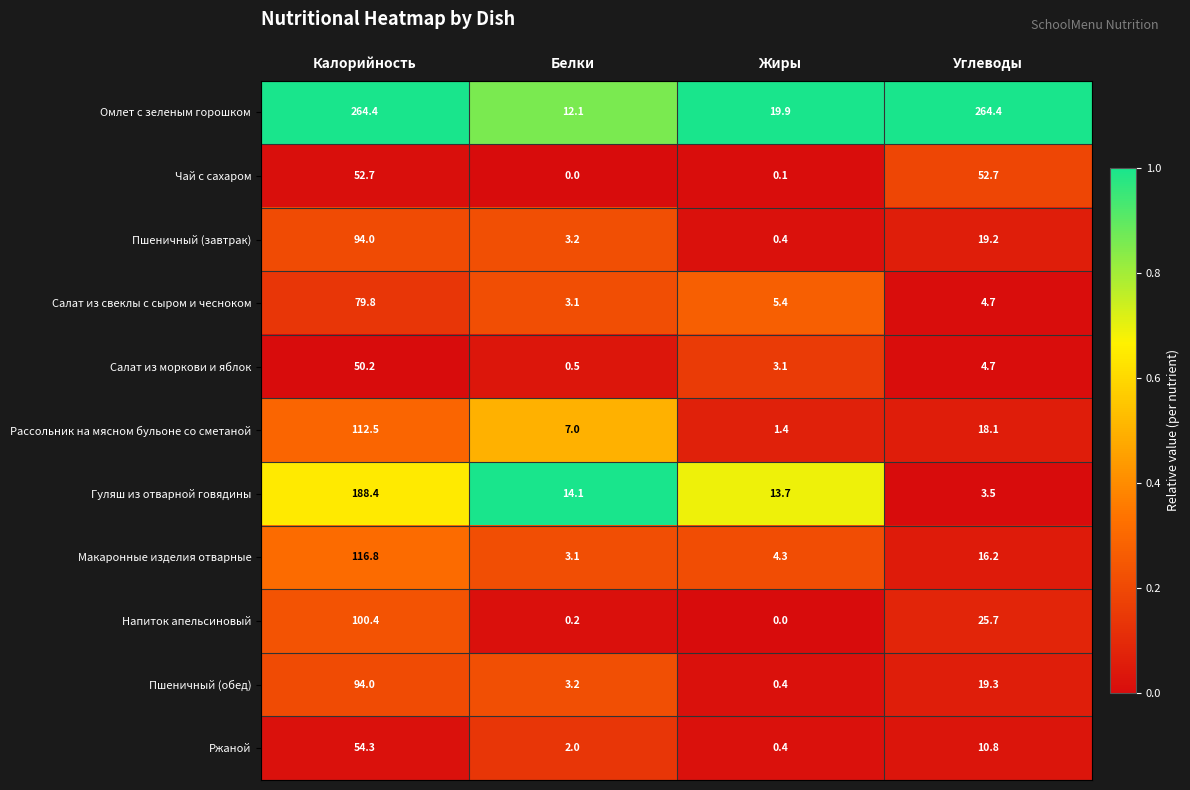

What is the difference between the maximum and minimum values in the Ржаной series?

53.9